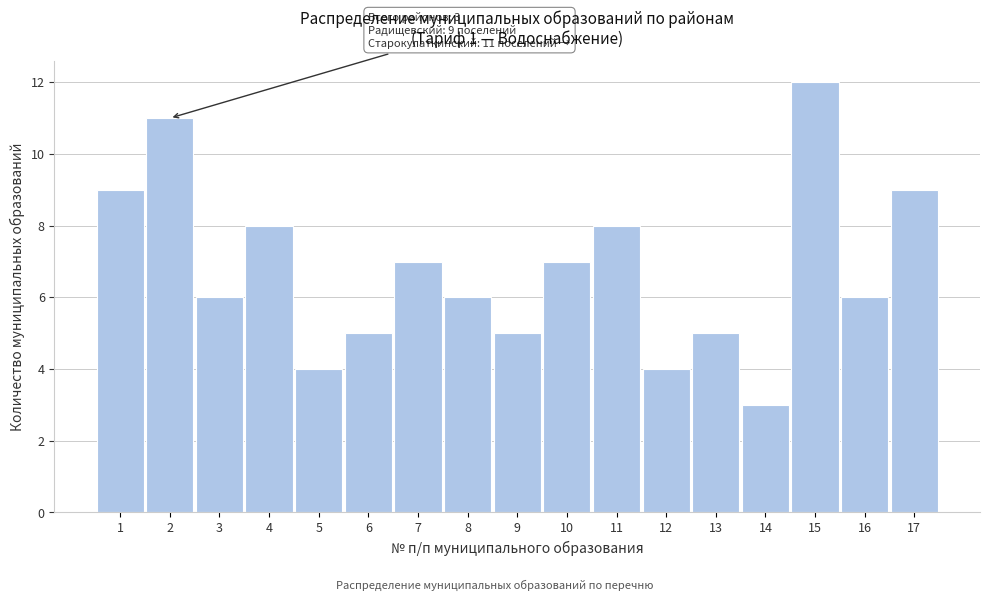

Reading left to right, extract all data points from this chart.

9	11	6	8	4	5	7	6	5	7	8	4	5	3	12	6	9